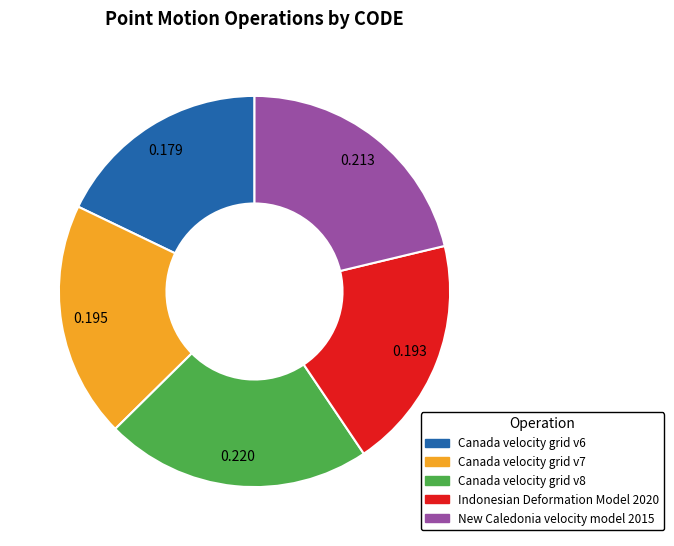

Is there any slice that represents more than half of the pie?

No